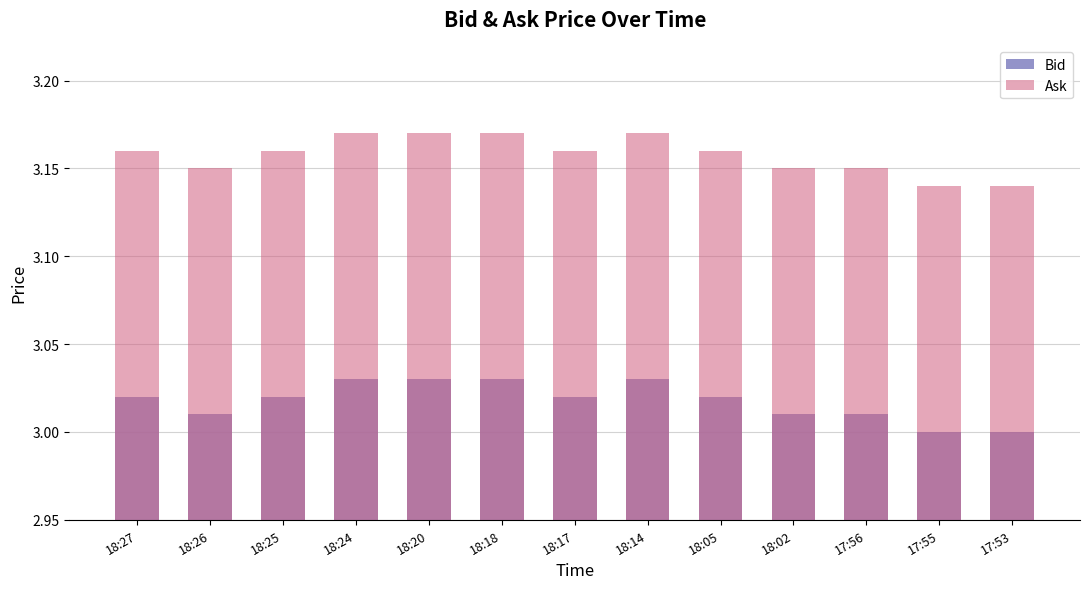

List the labels in order of Bid value, largest first.

18:24, 18:20, 18:18, 18:14, 18:27, 18:25, 18:17, 18:05, 18:26, 18:02, 17:56, 17:55, 17:53